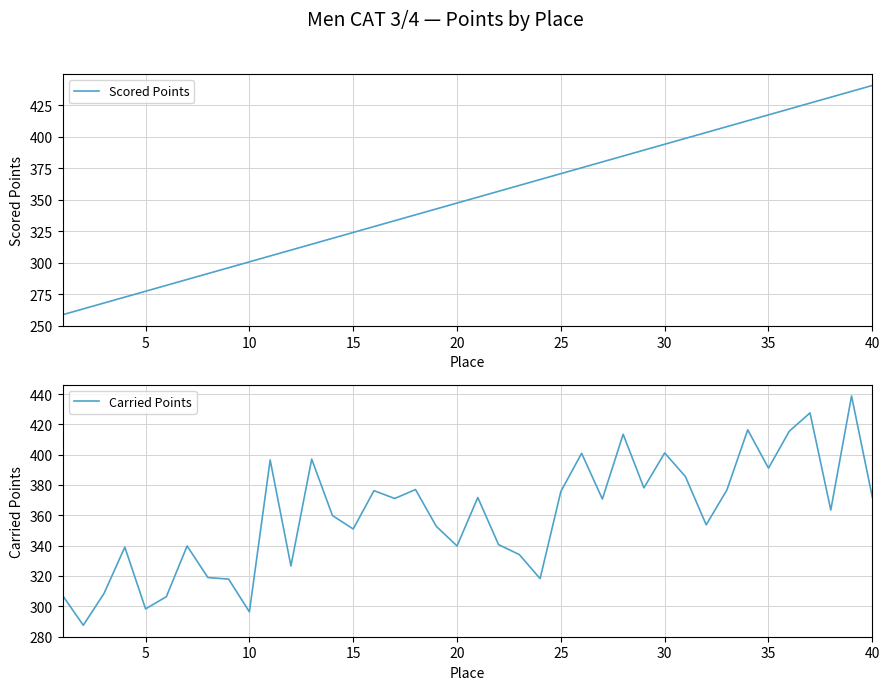

What is the lowest value of the Scored Points series?

258.9